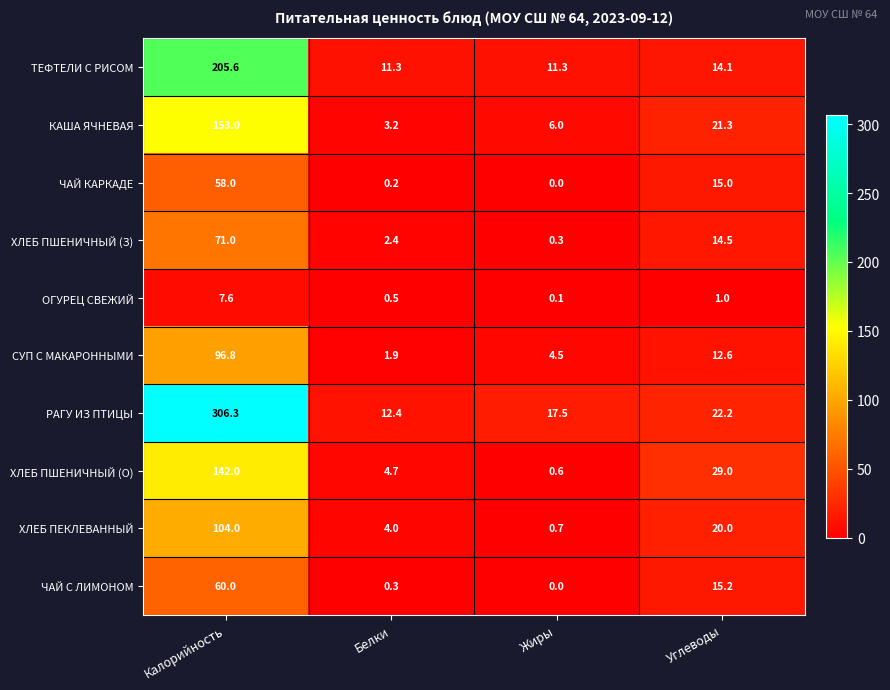

Rank the categories by ЧАЙ С ЛИМОНОМ value from lowest to highest.

Жиры, Белки, Углеводы, Калорийность